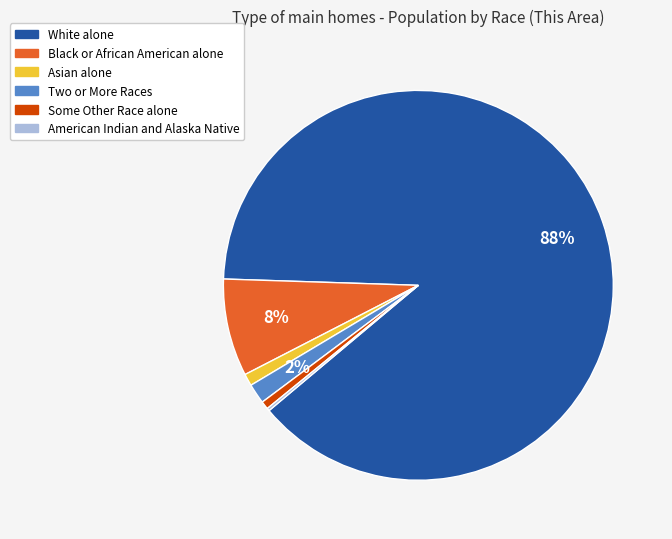

To the nearest percent, what is the difference between the largest and smallest slice percentages?

88%